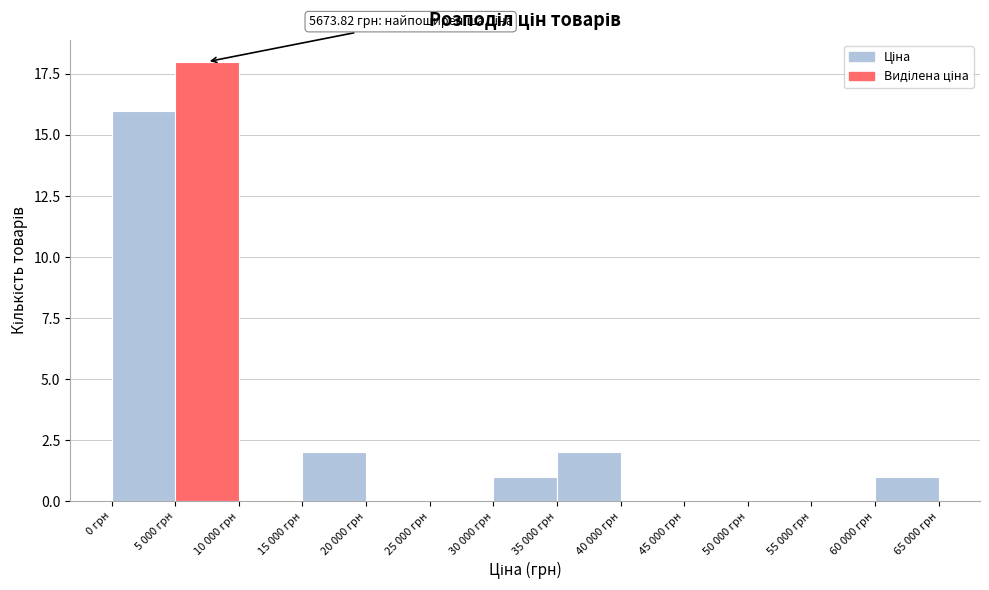

Reading right to left, what are all the values shown in this chart?

60 000 грн=1	55 000 грн=0	50 000 грн=0	45 000 грн=0	40 000 грн=0	35 000 грн=2	30 000 грн=1	25 000 грн=0	20 000 грн=0	15 000 грн=2	10 000 грн=0	5 000 грн=18	0 грн=16